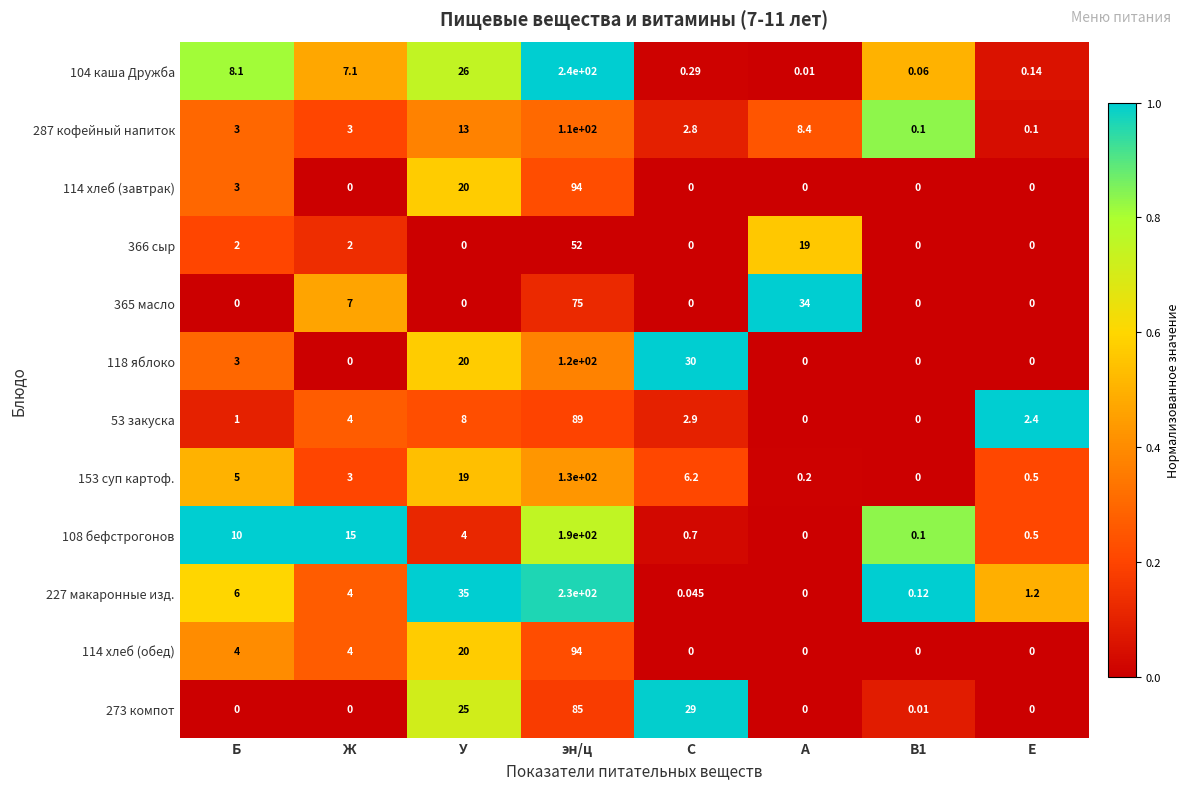

Where is 104 каша Дружба nearest to the value 120?

У